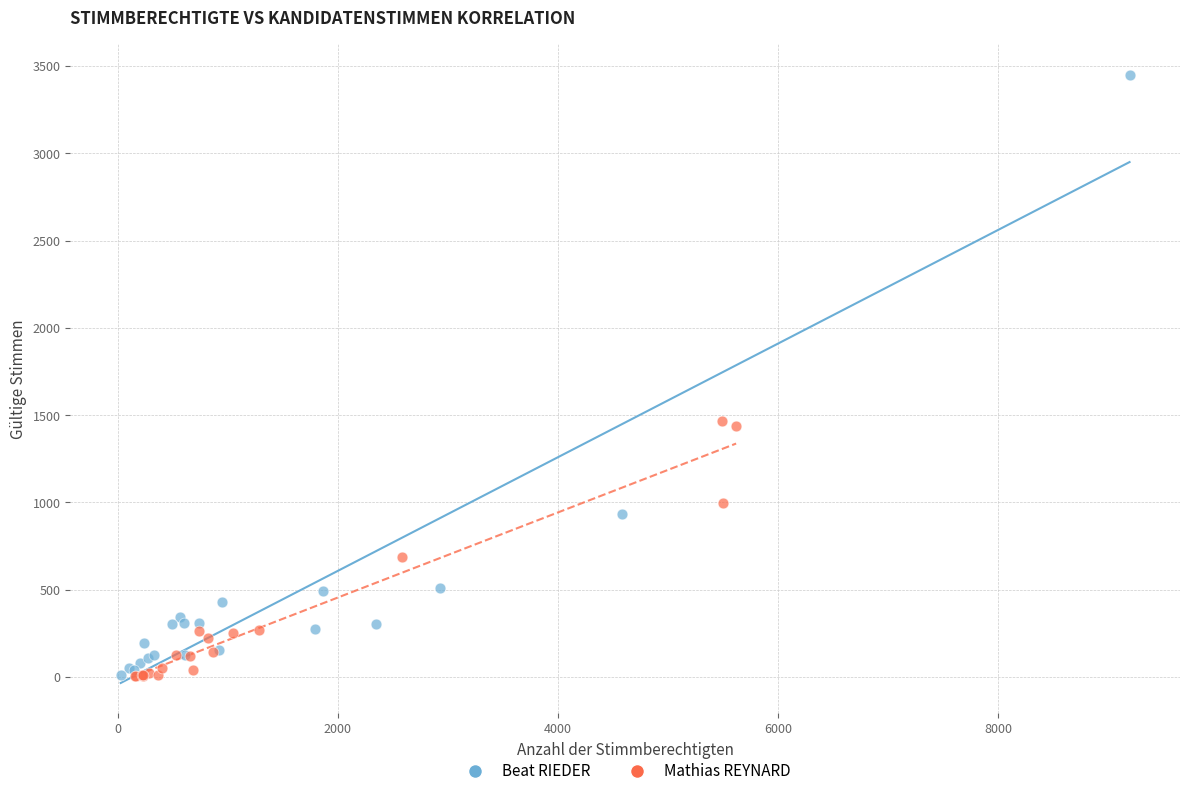

Which series has the largest Y range (max minus min)?

Beat RIEDER